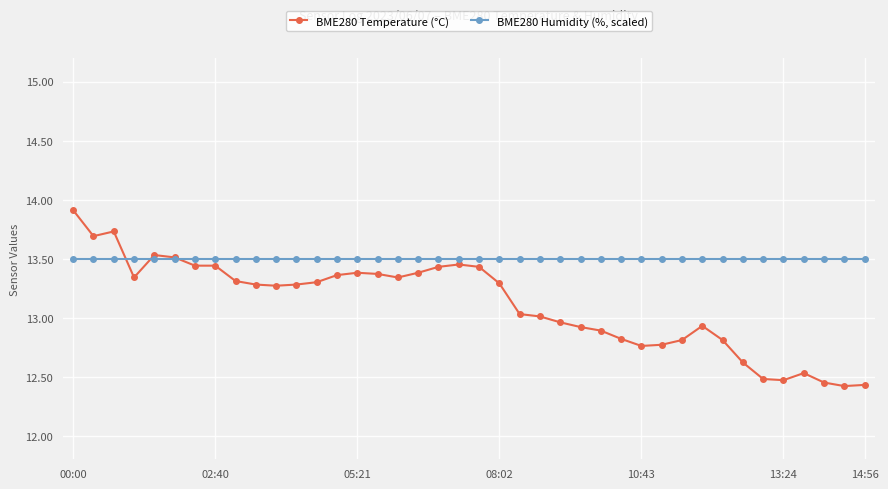

True or false: BME280 Temperature (°C) has more than 2 points higher than both neighbors.

True